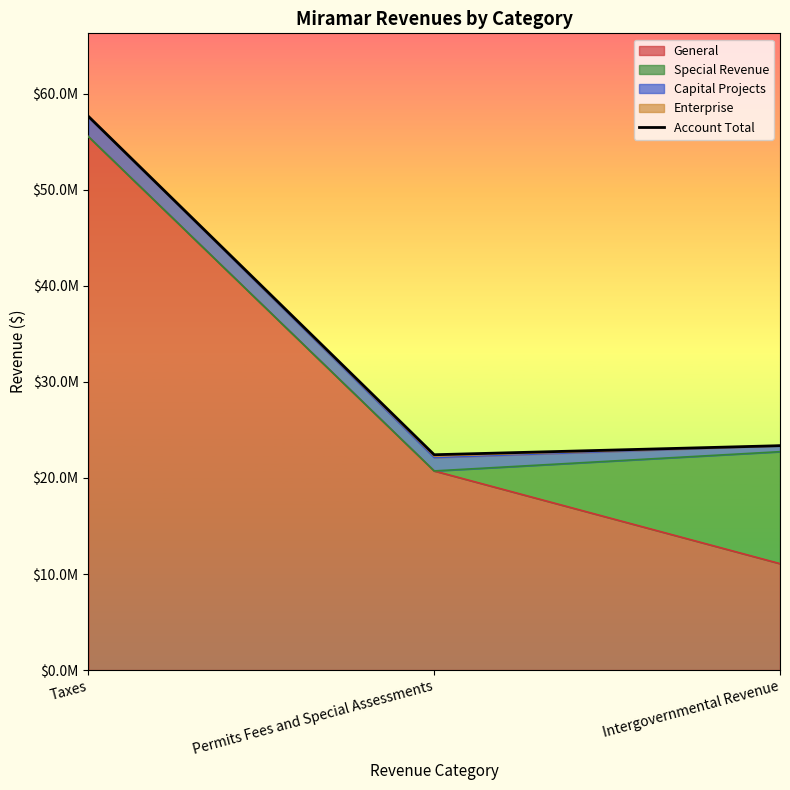

Approximately how many times larger is the value at Intergovernmental Revenue compared to Taxes?

0.4